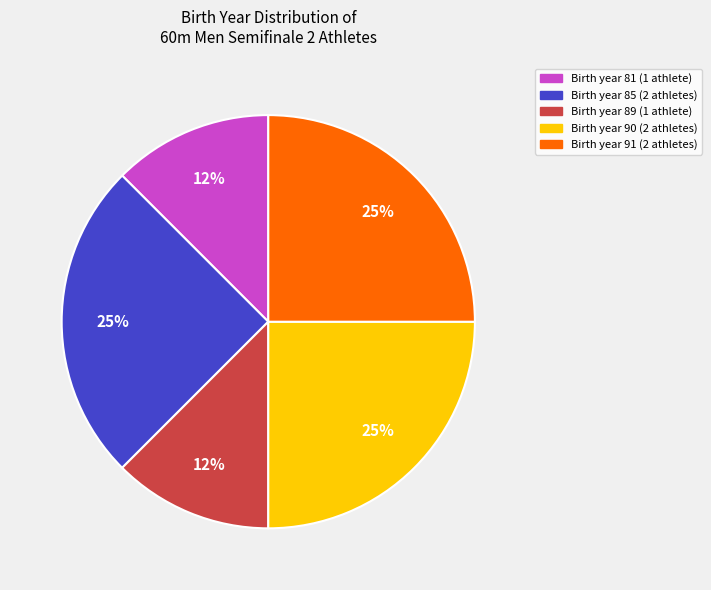

Is there a majority slice in this chart?

No